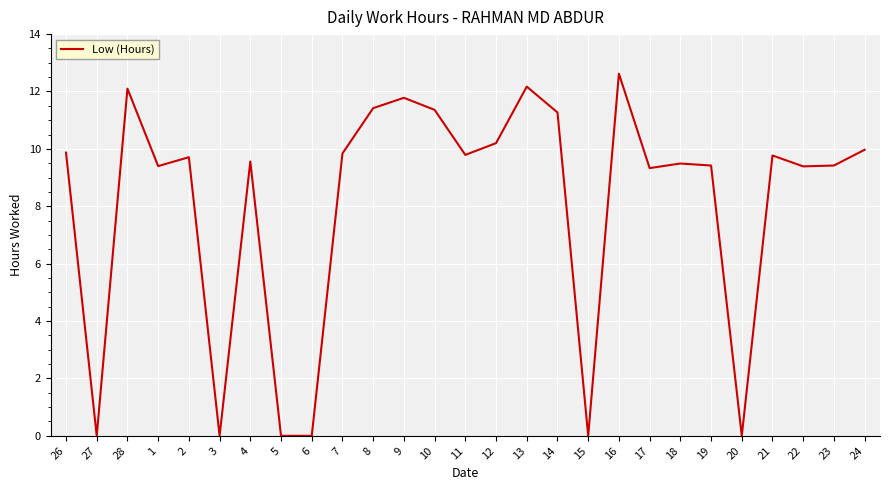

True or false: the data shows 5.4 at 20.

False